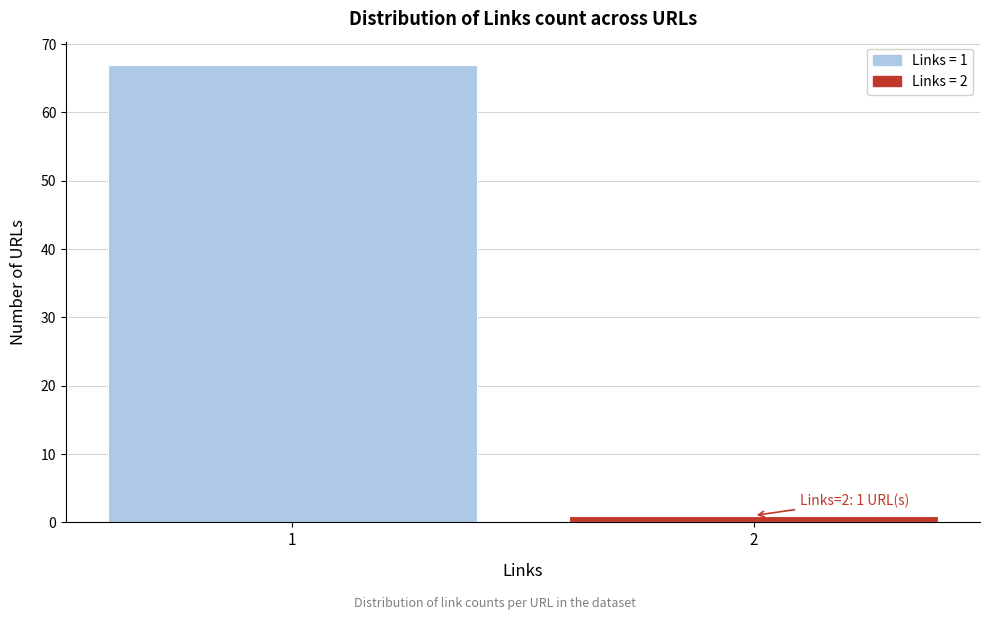

Reading left to right, extract all data points from this chart.

1=67	2=1